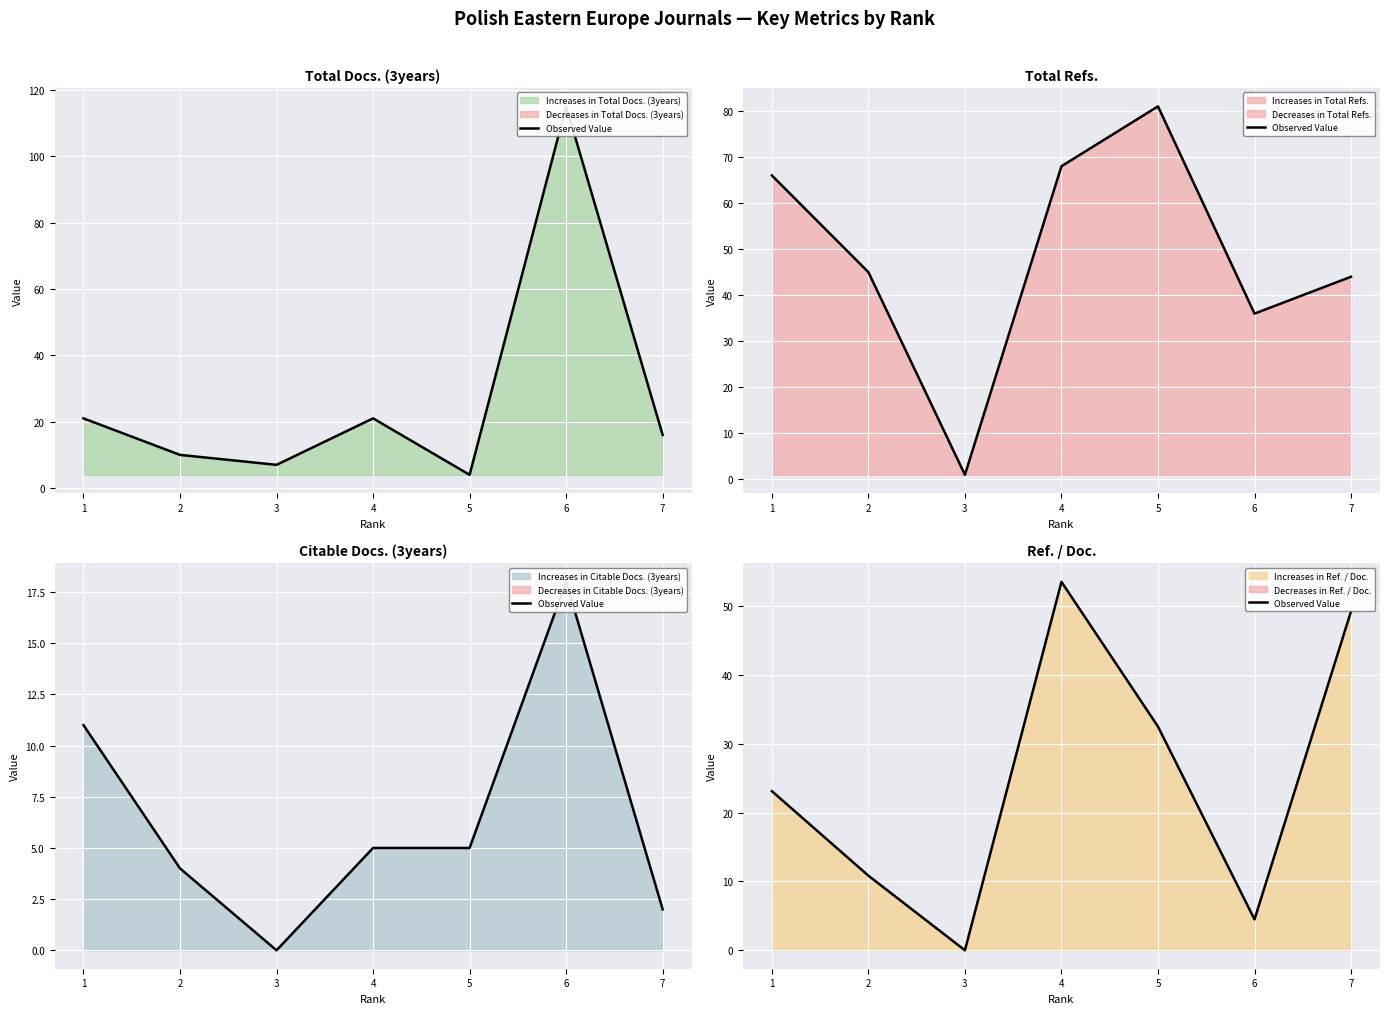

What is the sum of all values?

173.7